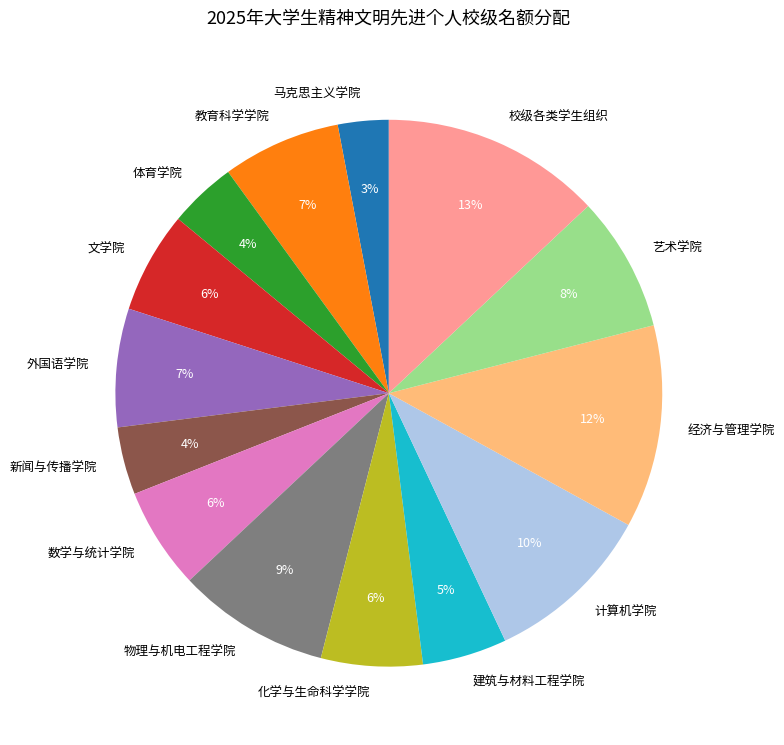

Between 文学院 and 外国语学院, which is larger?

外国语学院